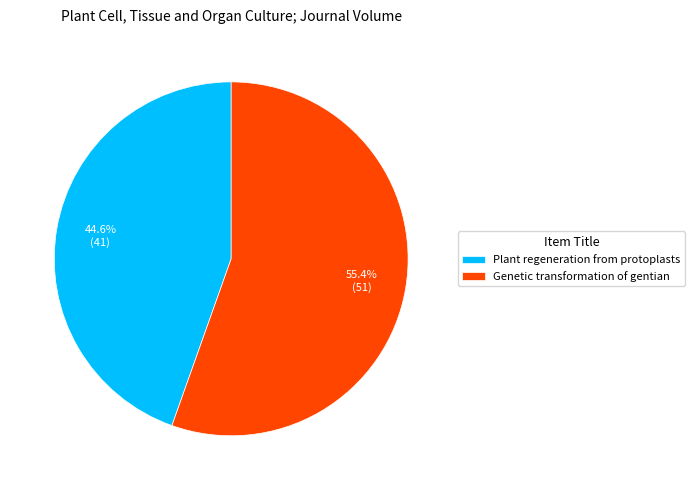

Which category has the biggest portion of the pie?

Genetic transformation of gentian